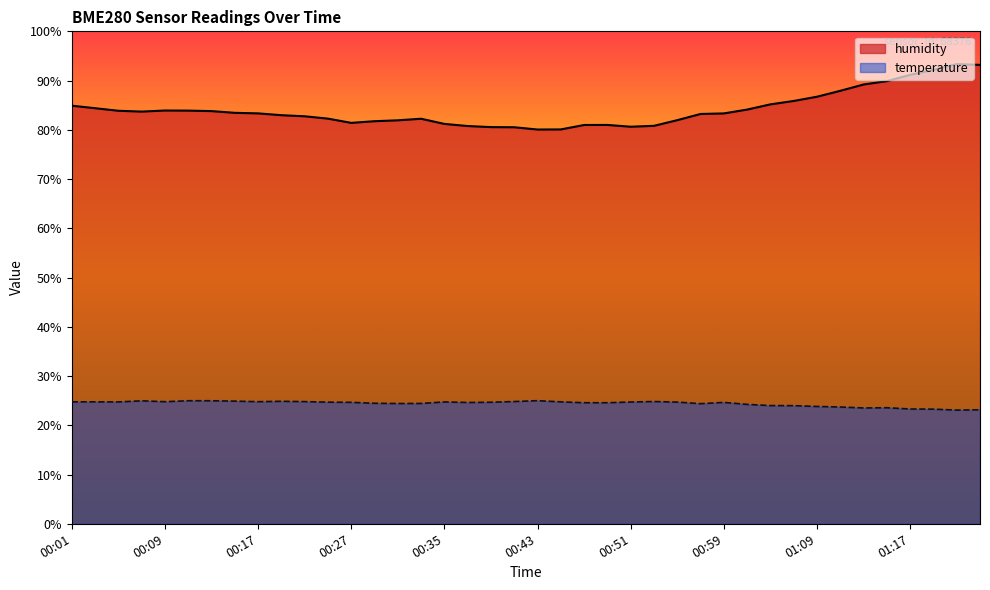

True or false: humidity has more than 2 points higher than both neighbors.

True